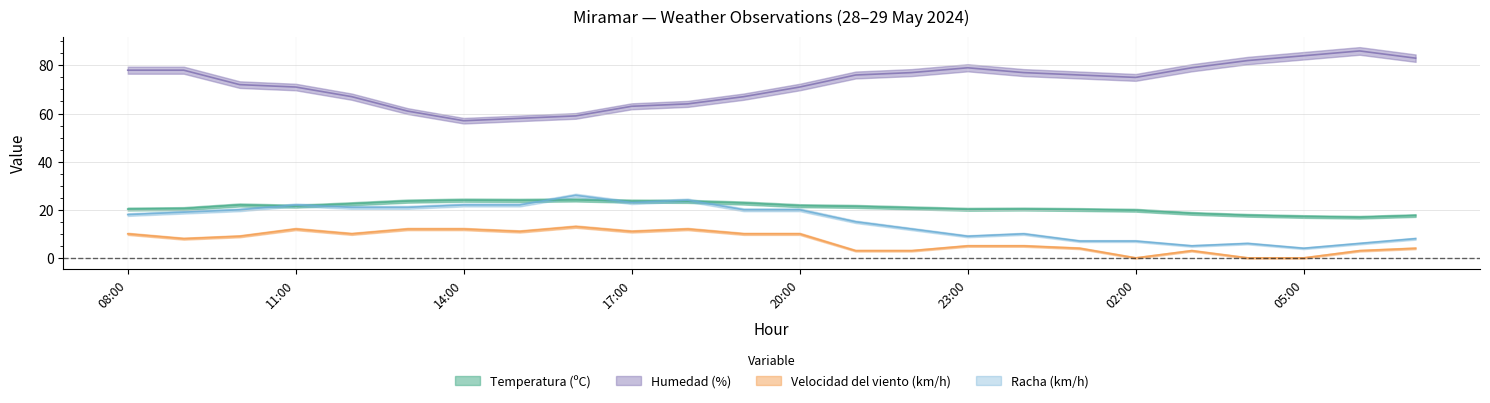

What is the average value of the Temperatura (ºC) series?

21.0